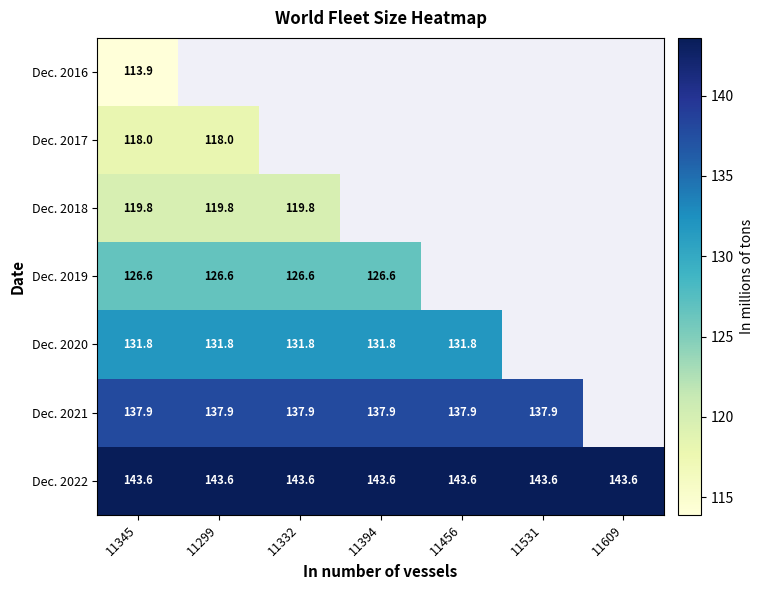

Is it true that Dec. 2018 equals 33.8 at 11332?

False